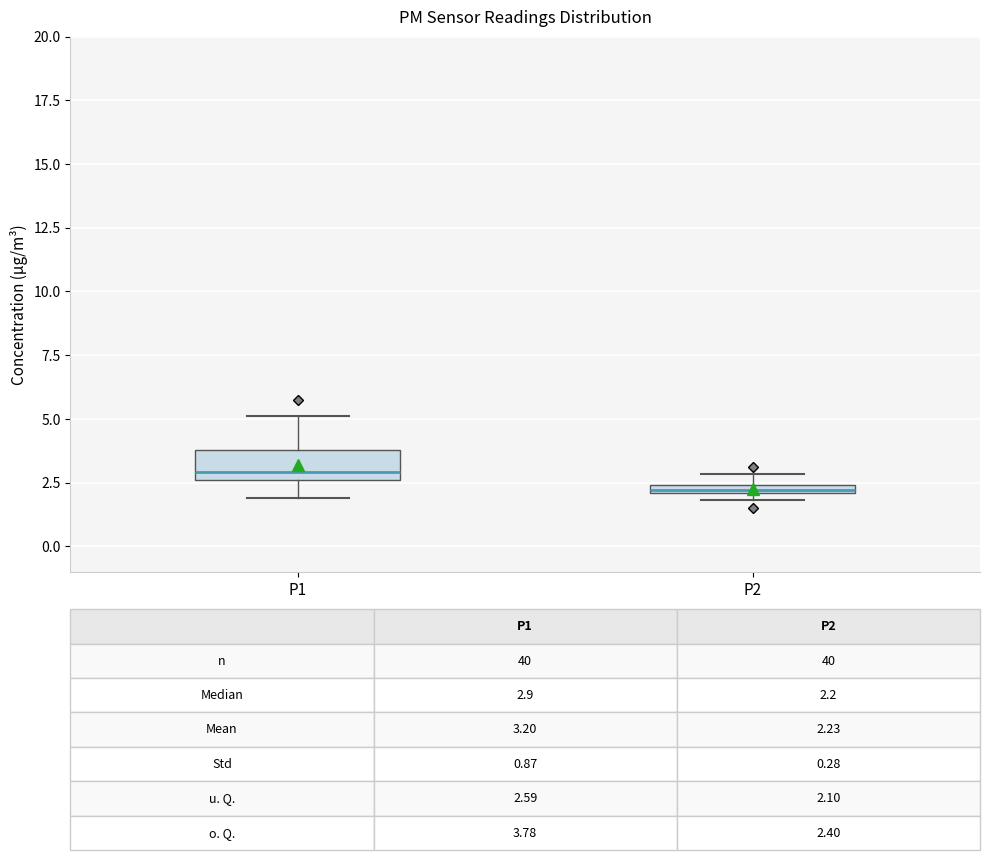

Which box is the tallest, from its lower edge to its upper edge?

P1